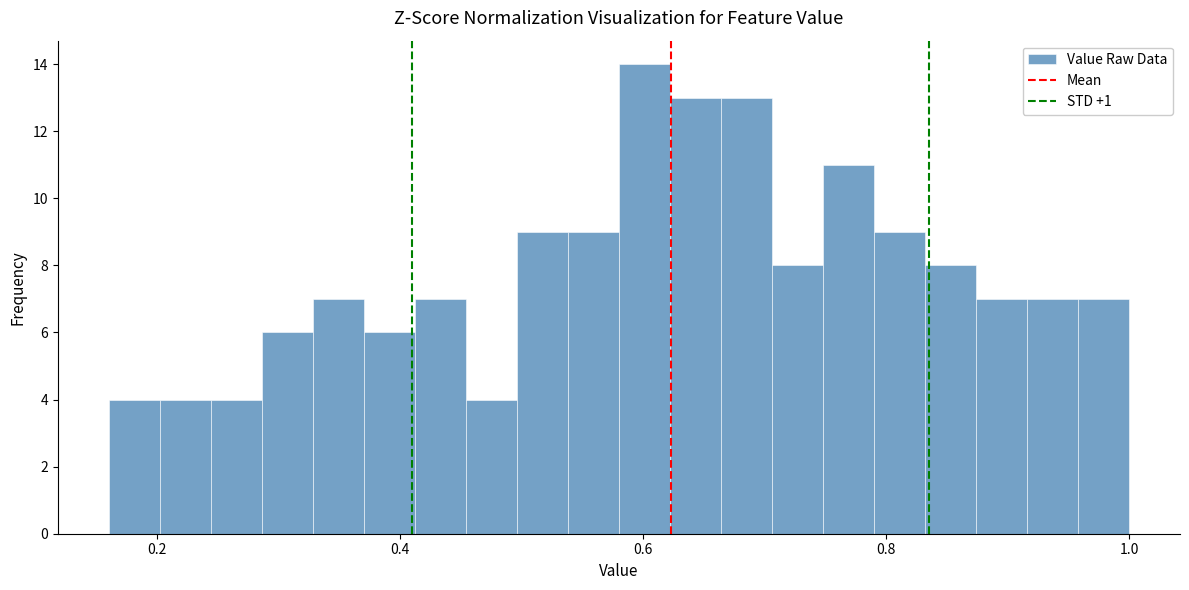

Read against the x-axis, roughly where is the centre of the tallest bar?

0.60